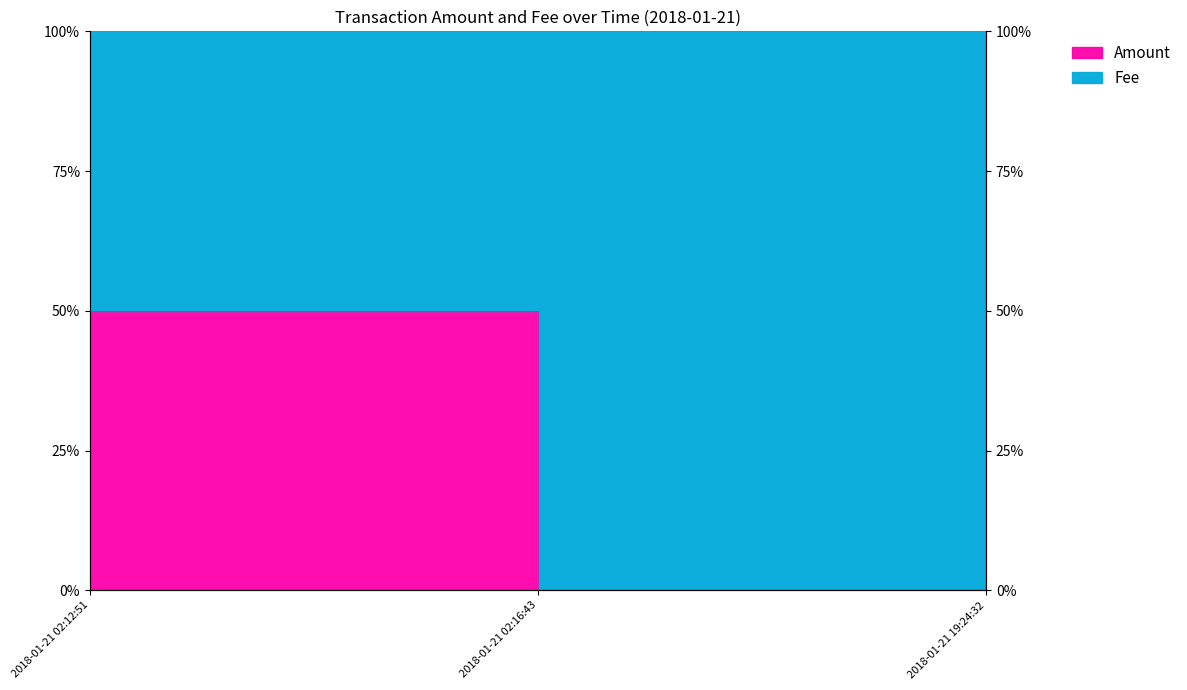

What is the change in value from 2018-01-21 02:16:43 to 2018-01-21 19:24:32?

+0.5